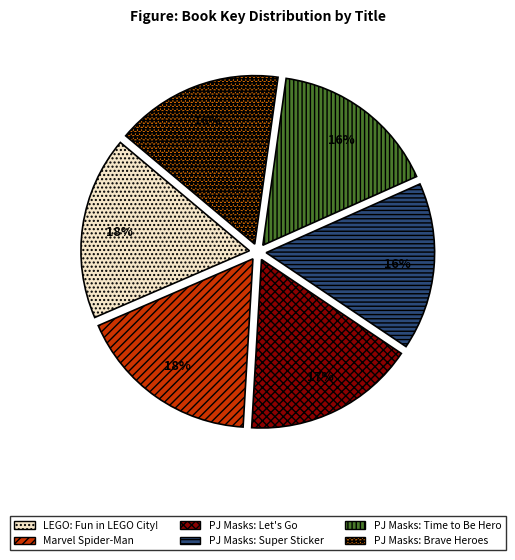

Does any single category account for the majority?

No